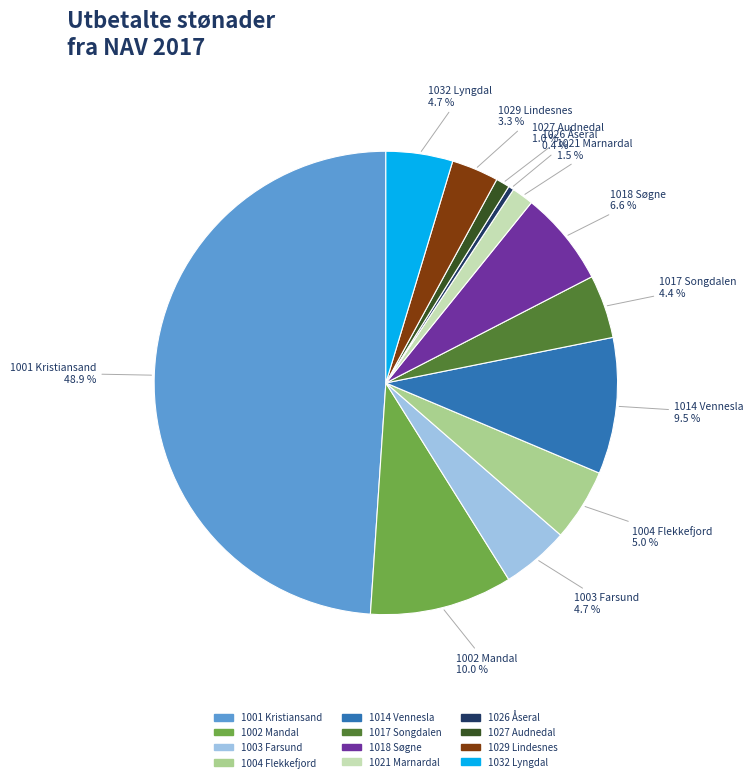

Which has a higher value, 1004 Flekkefjord or 1026 Åseral?

1004 Flekkefjord